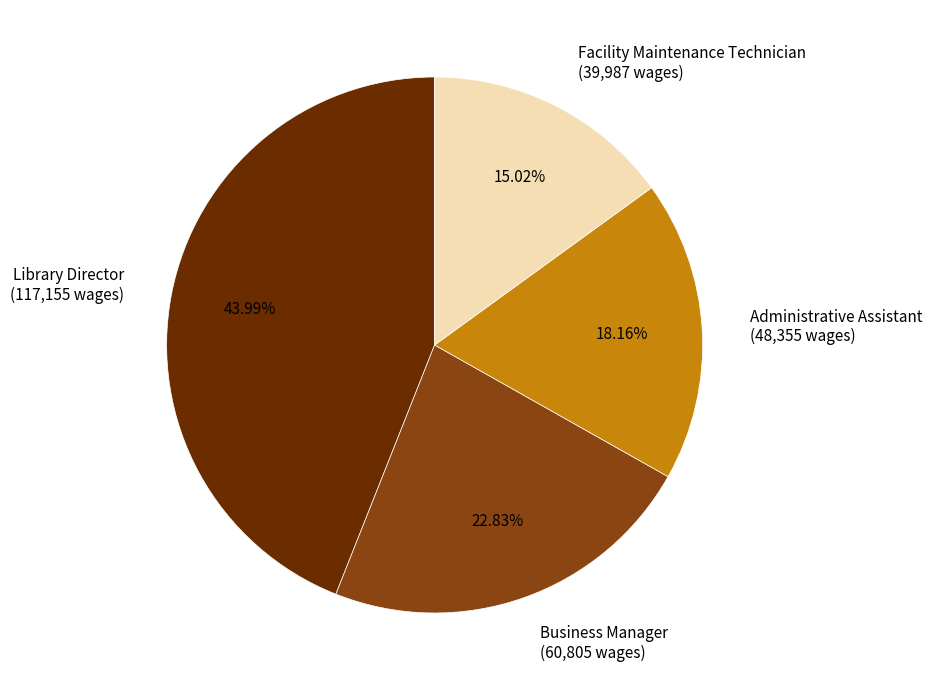

Does any single category account for the majority?

No